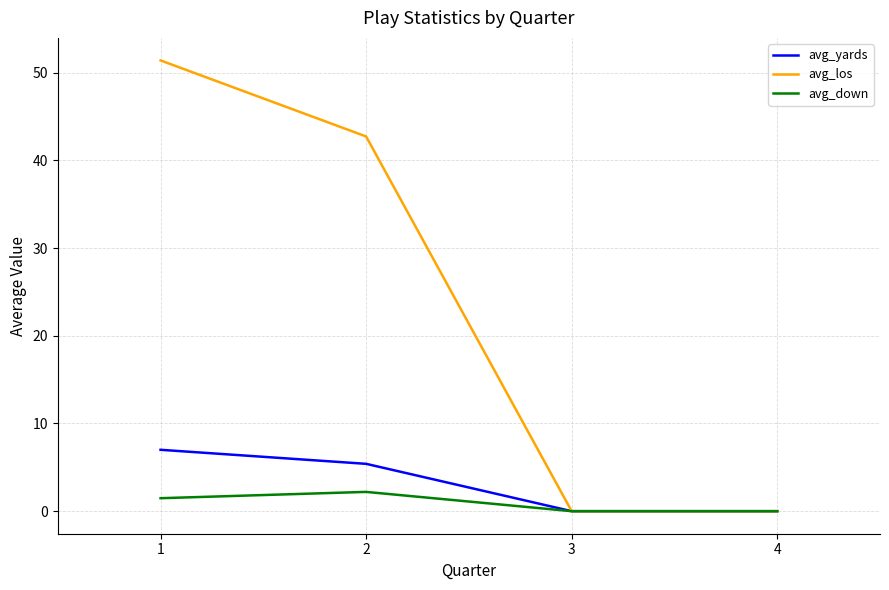

Is this an area chart (filled region under the line)?

No